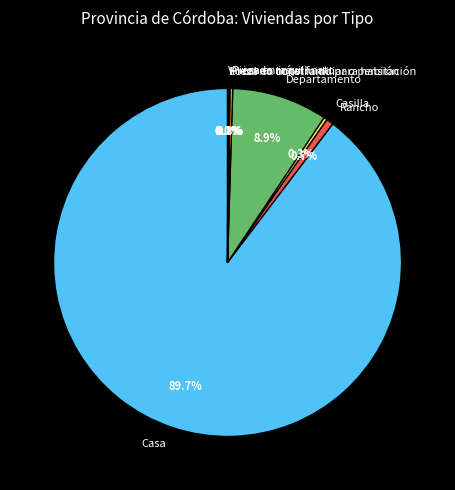

Does Casa represent more than half of the total?

Yes